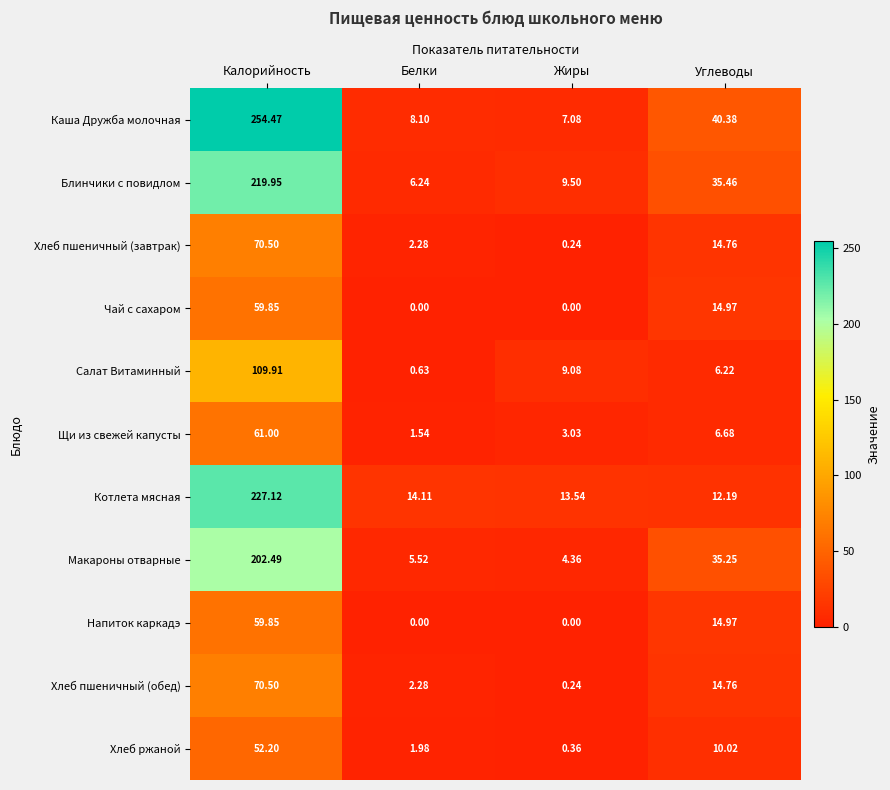

At which label does Каша Дружба молочная first exceed 40?

Калорийность